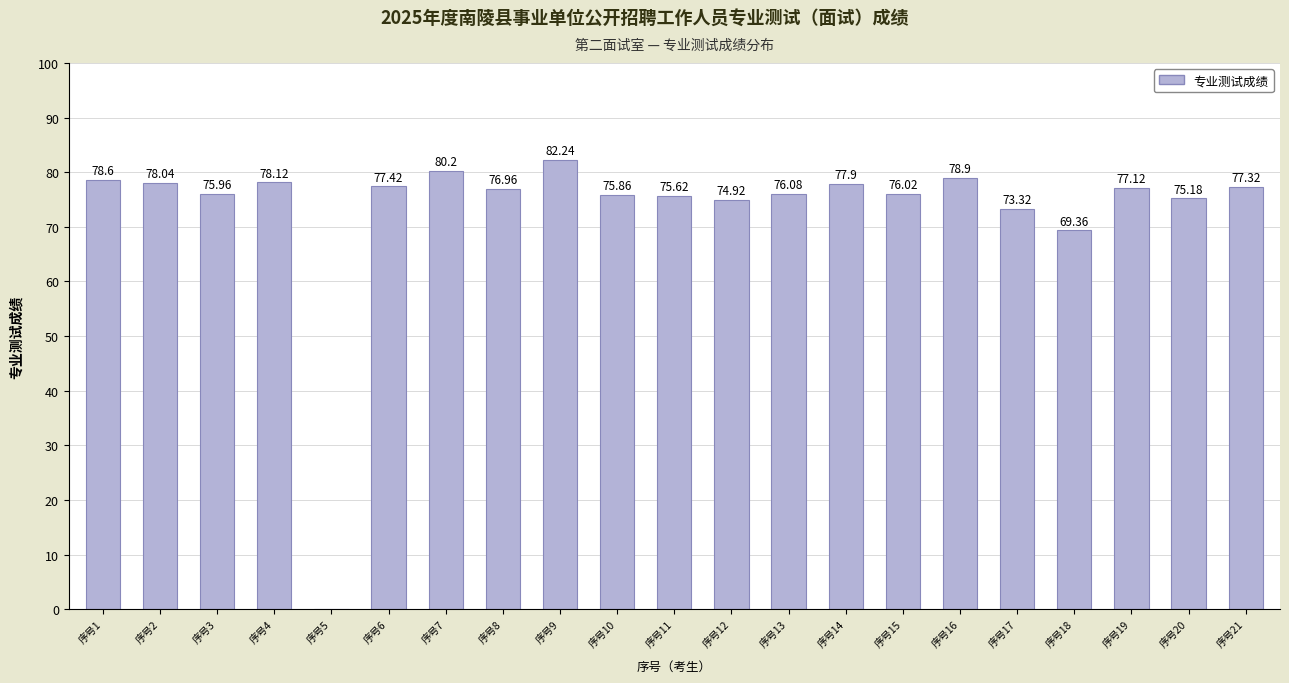

What is the sum of all values?

1535.1